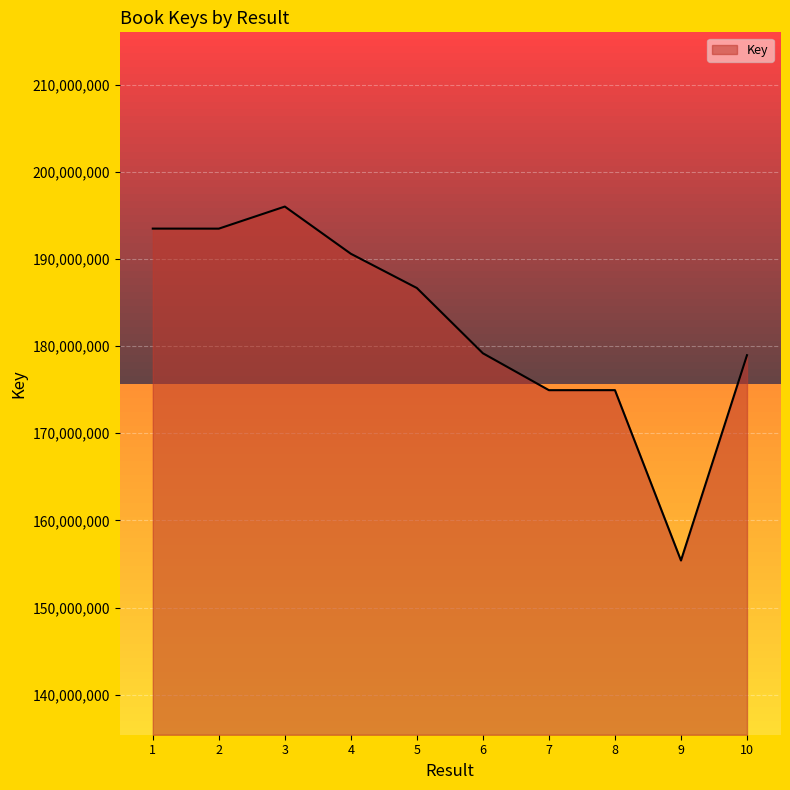

The value at 5 is 334299885. True or false?

False